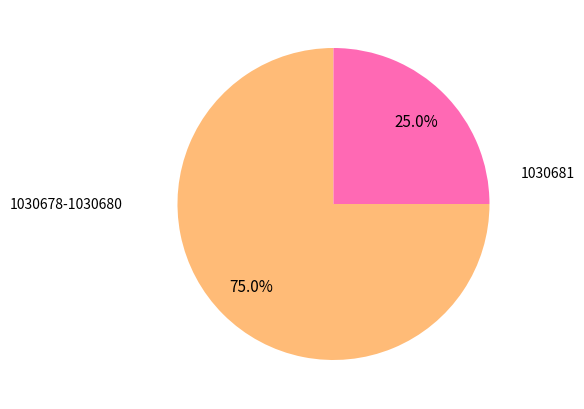

Does any single category account for the majority?

Yes